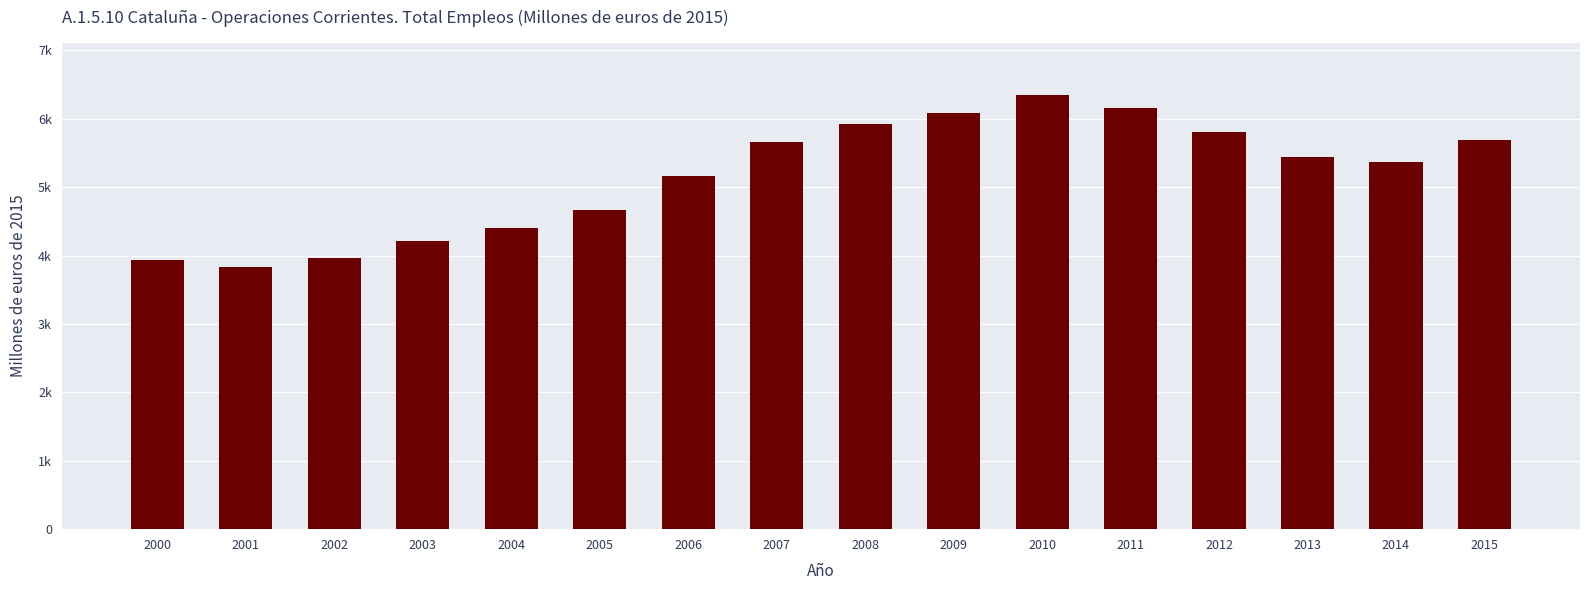

Are the bars horizontal?

No